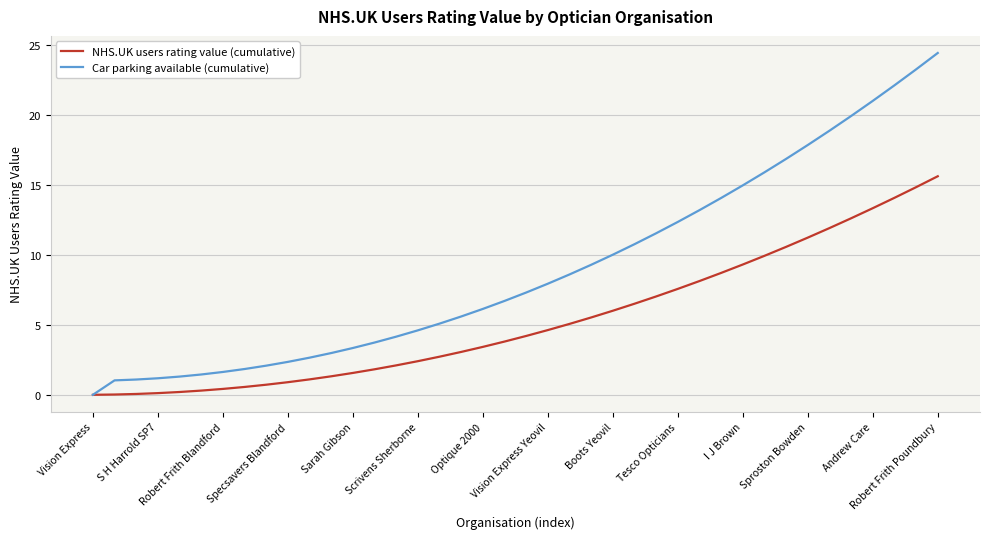

List the series in order of their overall mean, highest first.

Car parking available (cumulative), NHS.UK users rating value (cumulative)